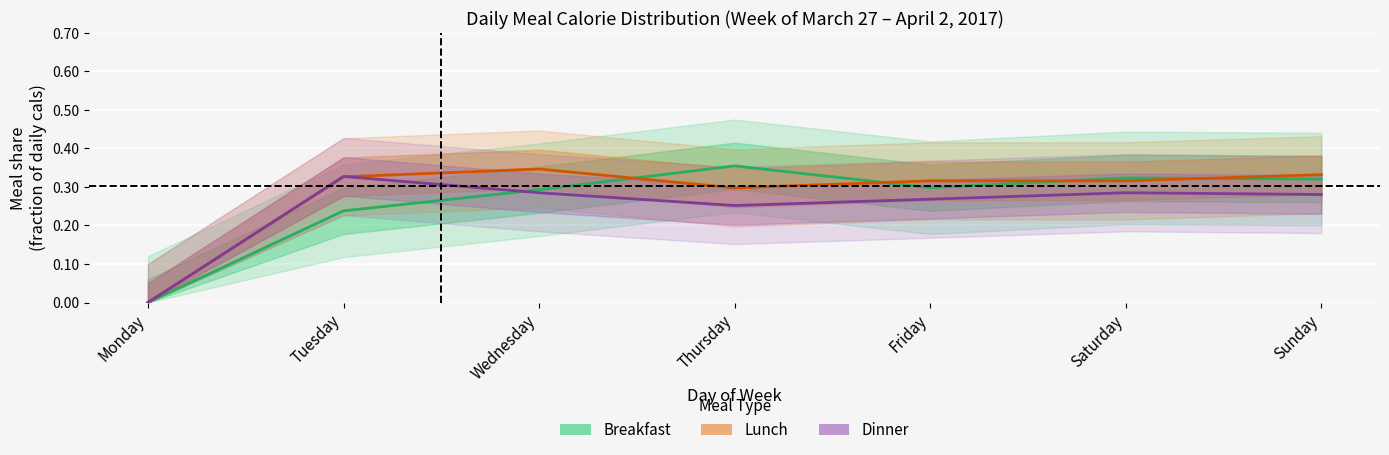

Which series changed the most between Wednesday and Thursday?

Breakfast ratio